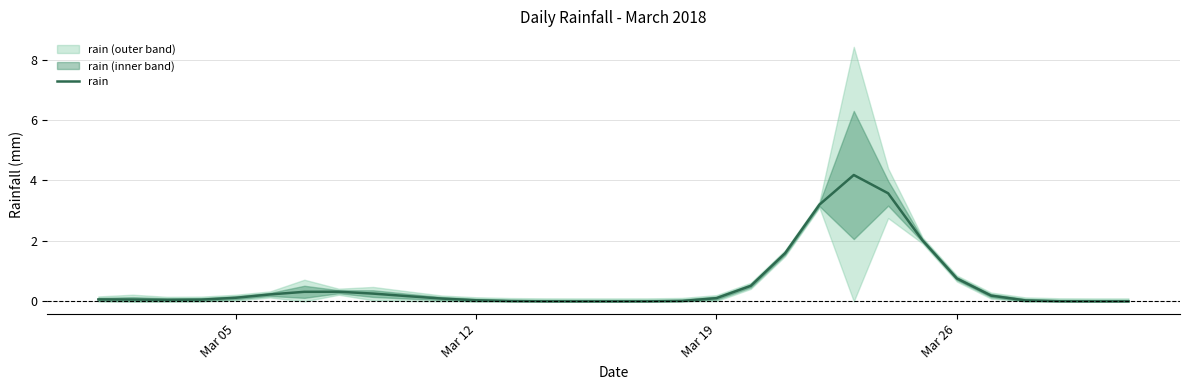

True or false: rain has a value of 0.1 at Mar 05.

True